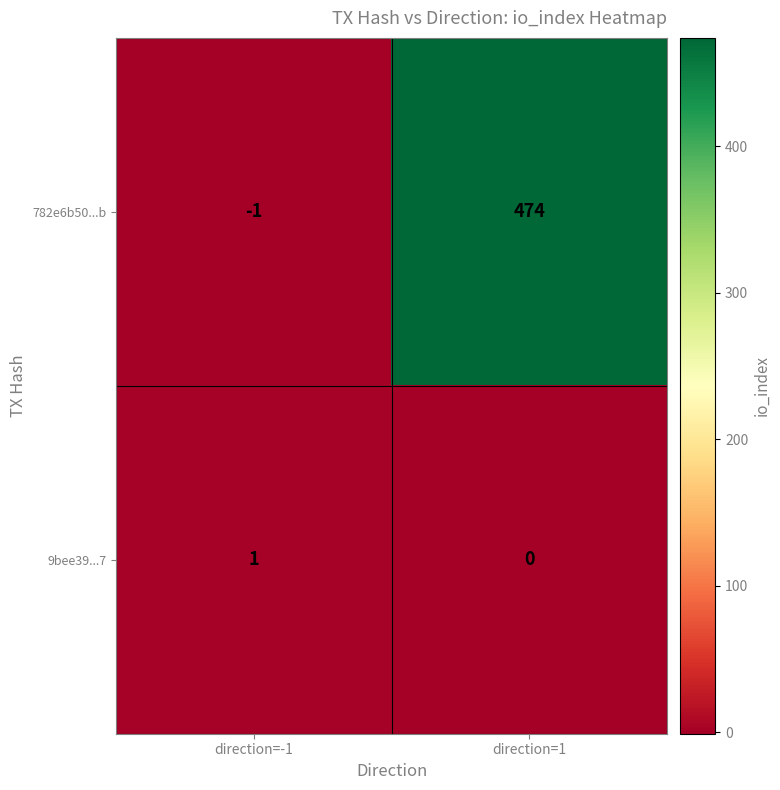

Reading right to left, what are all the values shown in this chart?

782e6b50...b: direction=1=474	direction=-1=-1
9bee39...7: direction=1=0	direction=-1=1